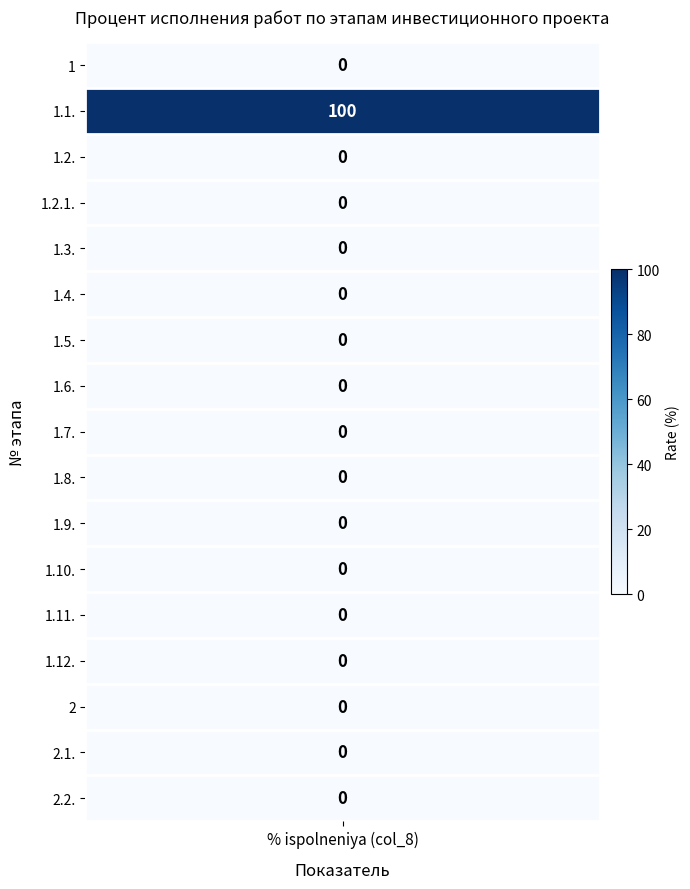

Which has a higher value, 1.2.1. or 1.7.?

1.2.1.